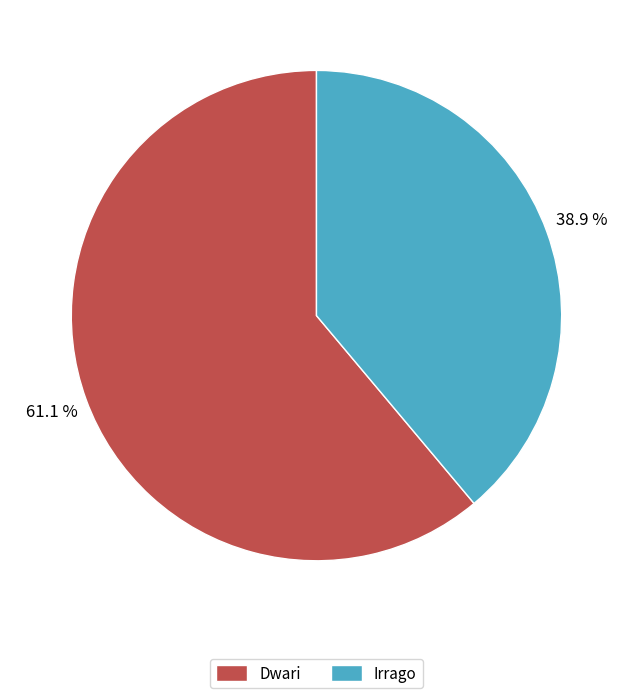

How much of the chart is everything except Irrago?

61.1%